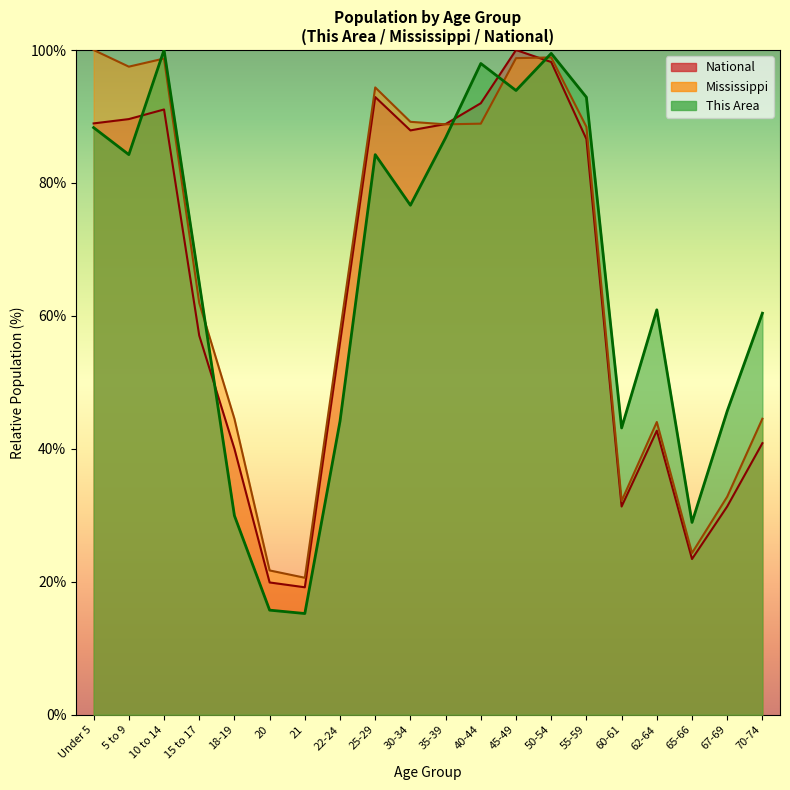

Which series has the largest total across all categories?

Mississippi